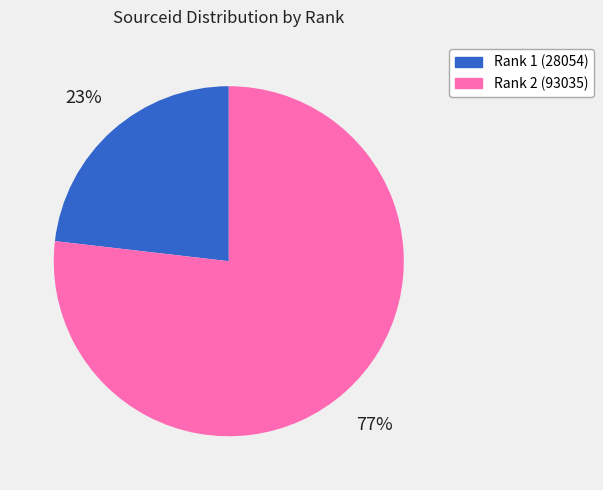

How many slices are in this pie chart?

2